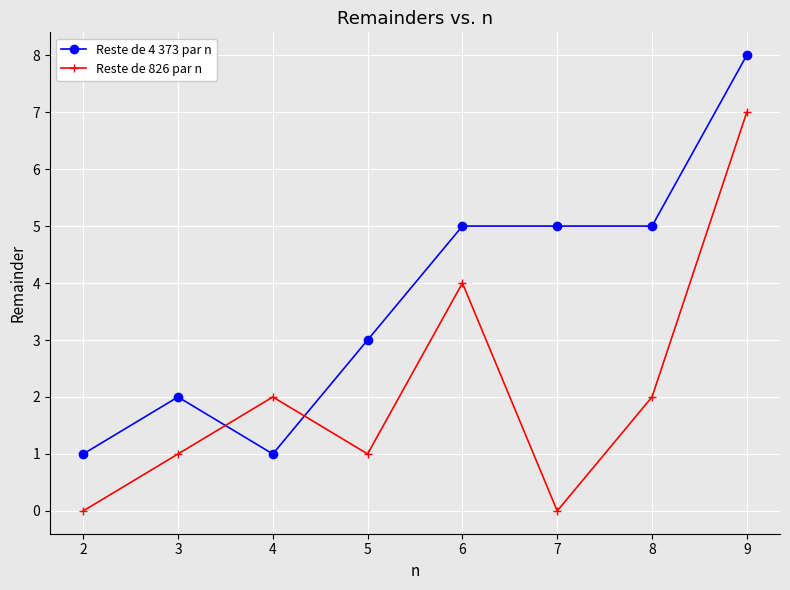

Where is the first local minimum for Reste de 826 par n?

5